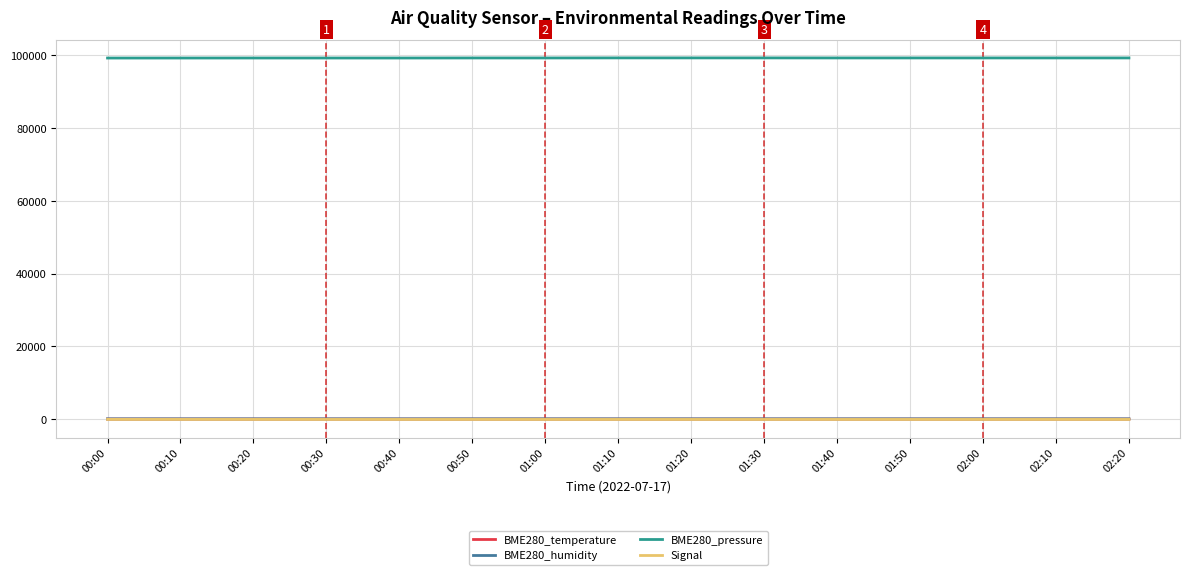

True or false: Signal and BME280_pressure cross at least once.

False